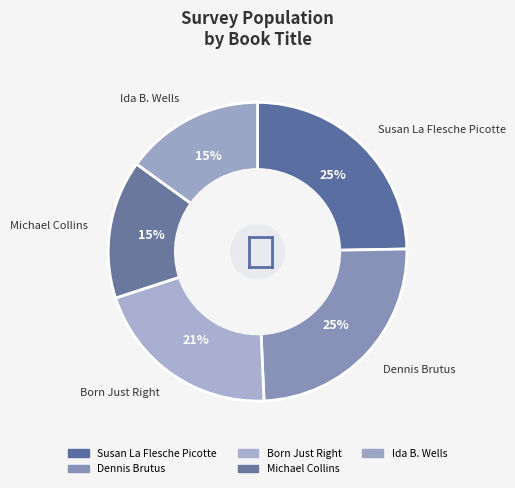

To the nearest percent, what is the difference between the Susan La Flesche Picotte and Michael Collins slice percentages?

10%